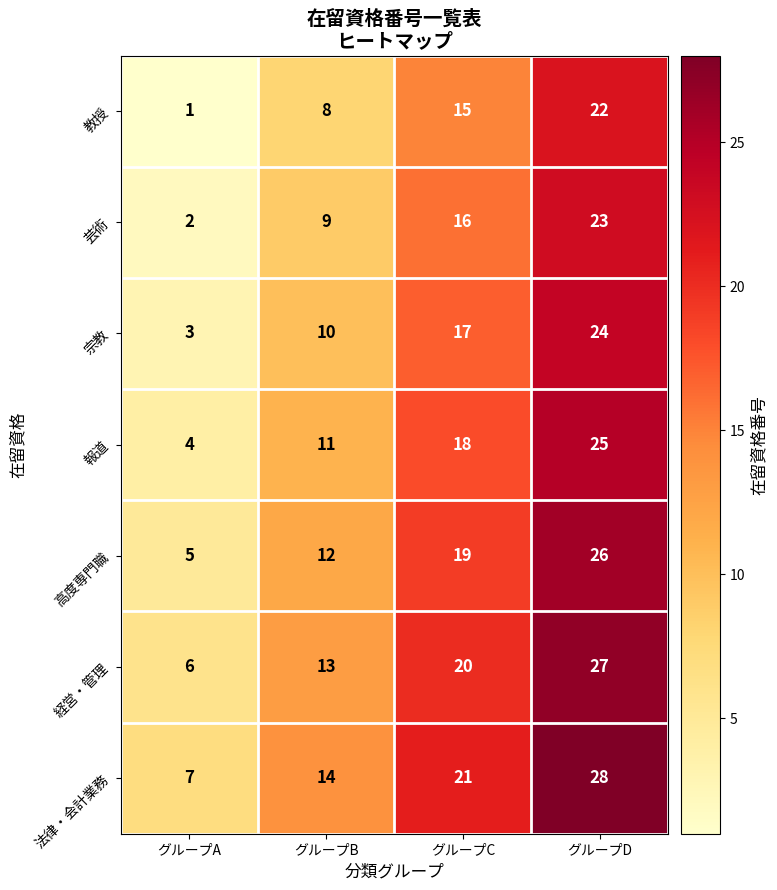

At グループD, list the series in order from smallest to largest.

教授, 芸術, 宗教, 報道, 高度専門職, 経営・管理, 法律・会計業務